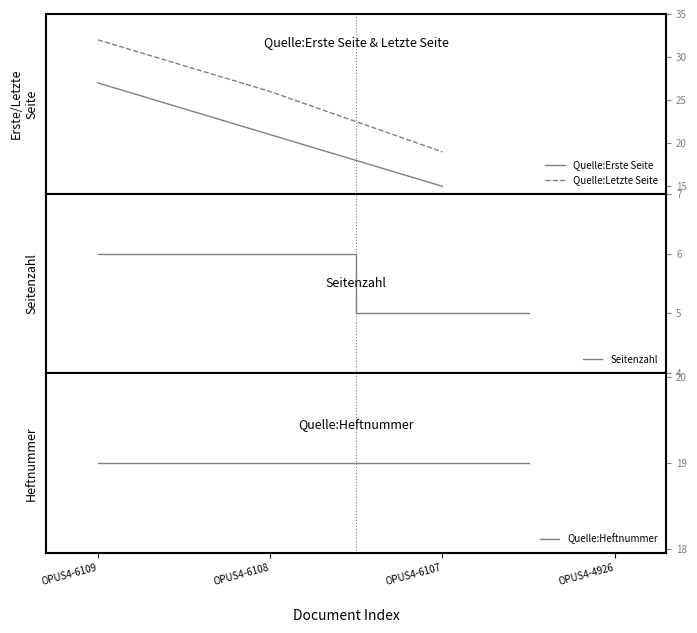

Rank the series by their maximum value, from highest to lowest.

Quelle:Letzte Seite, Quelle:Erste Seite, Quelle:Heftnummer, Seitenzahl